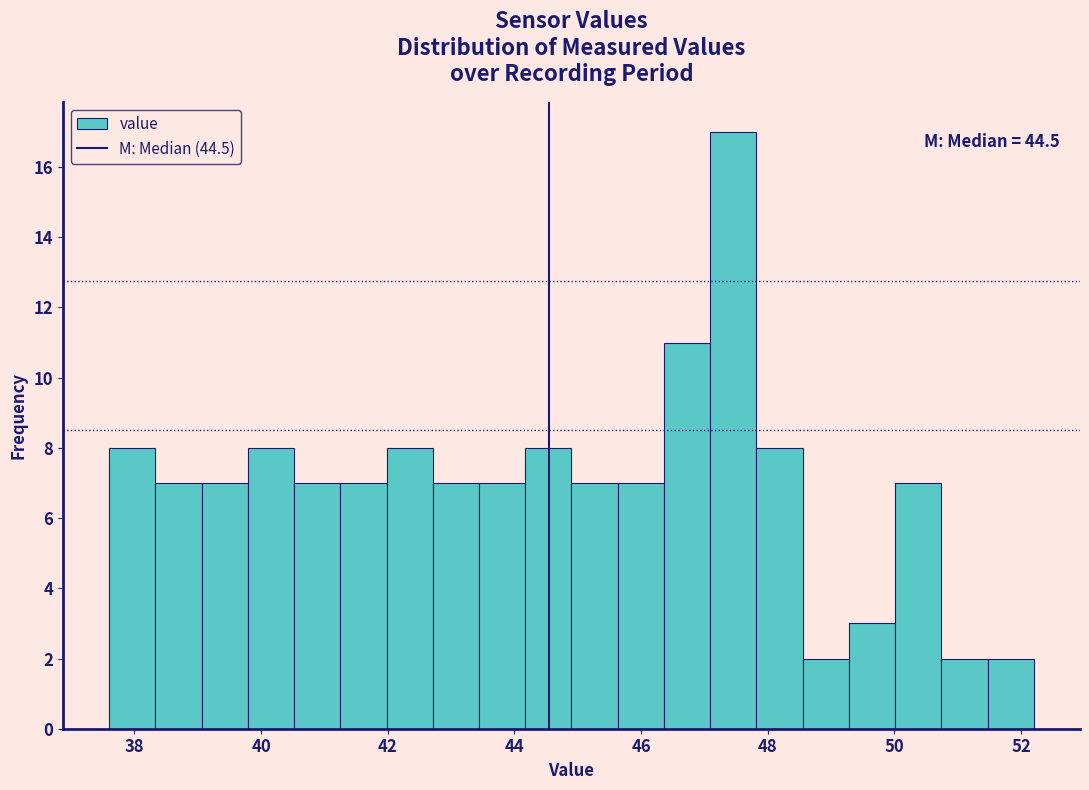

Around what value on the x-axis is the tallest bar? Give the approximate position of its centre, as read against the axis.

47.4